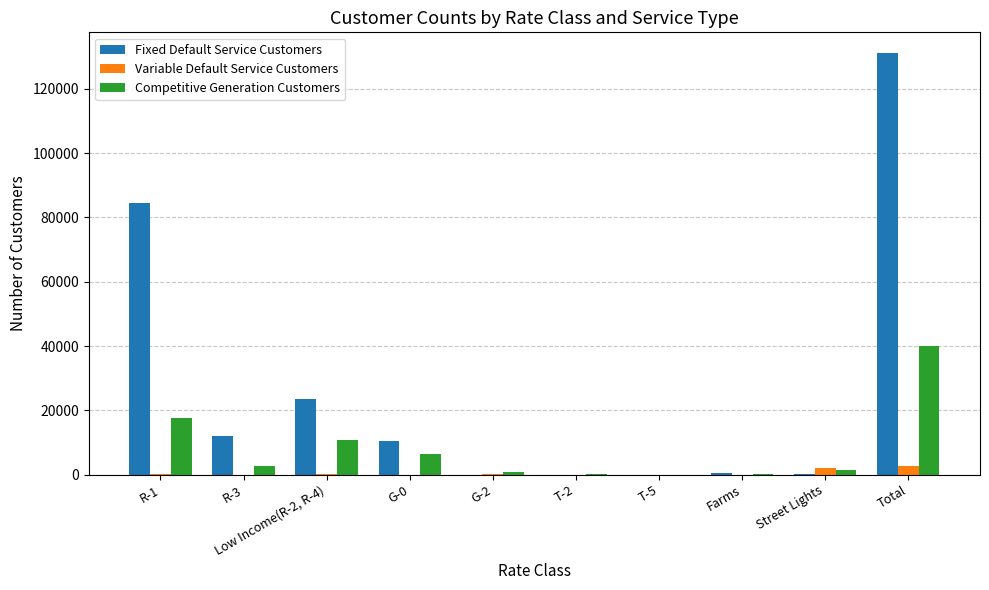

Which series has the widest spread of values?

Fixed Default Service Customers